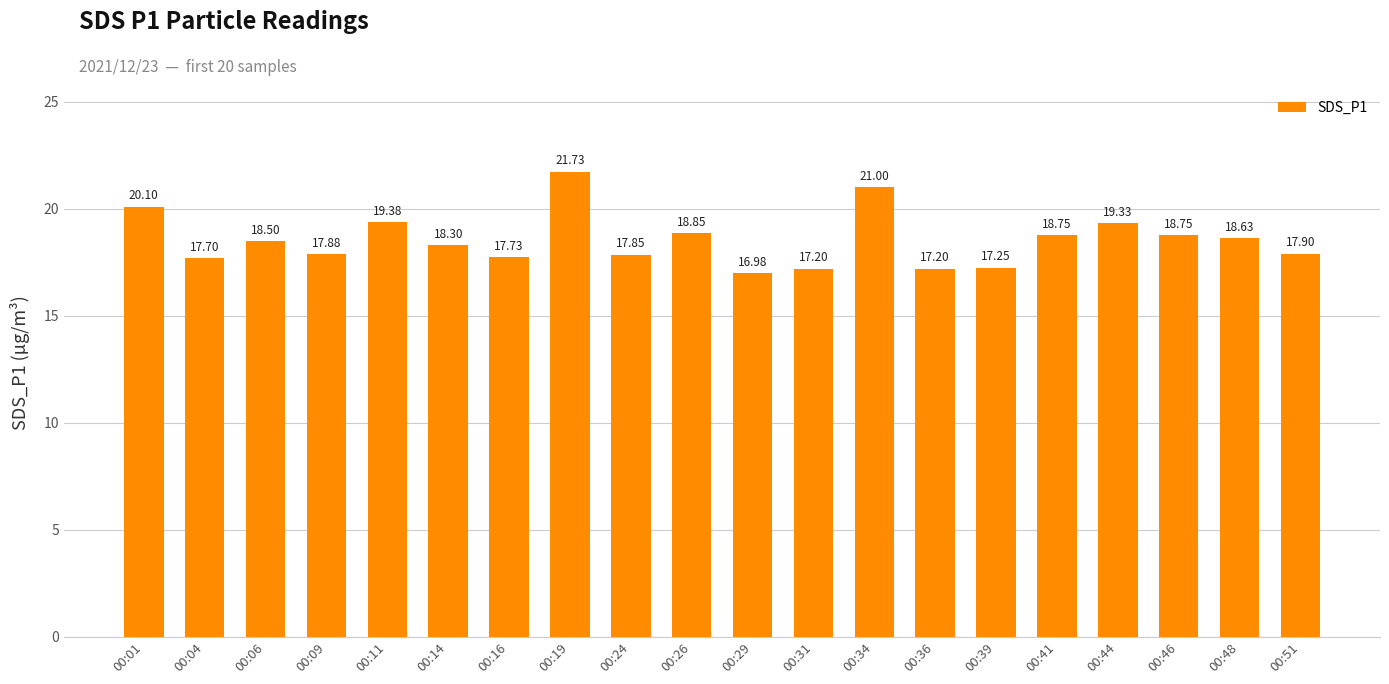

What is the maximum value shown in the chart?

21.7